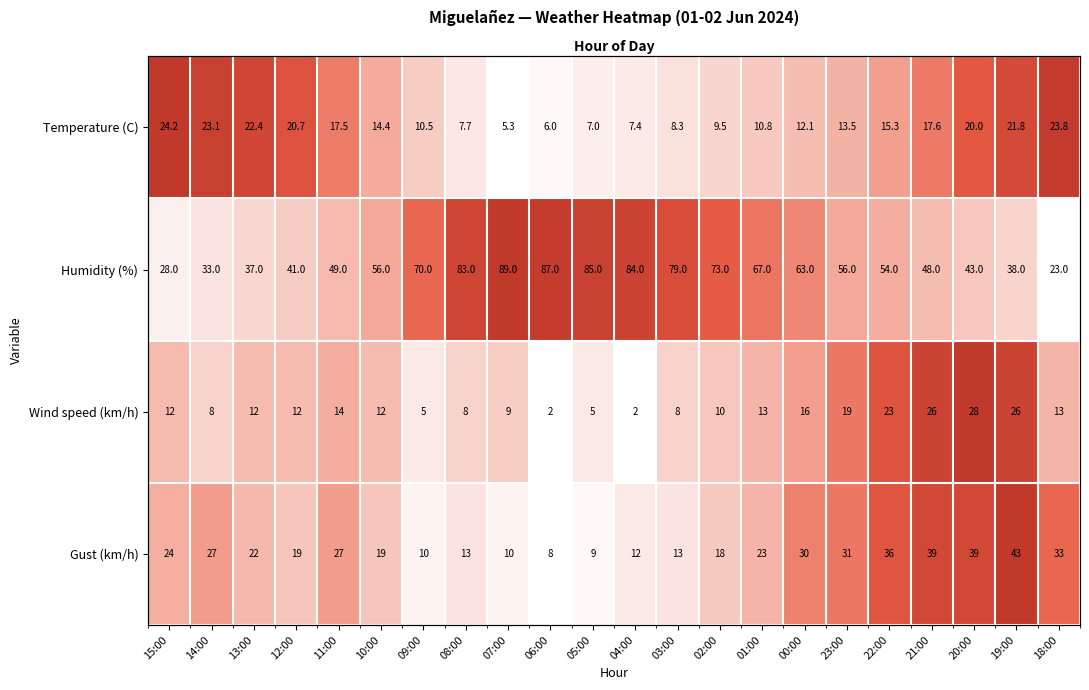

Which category has the highest value across all series?

15:00